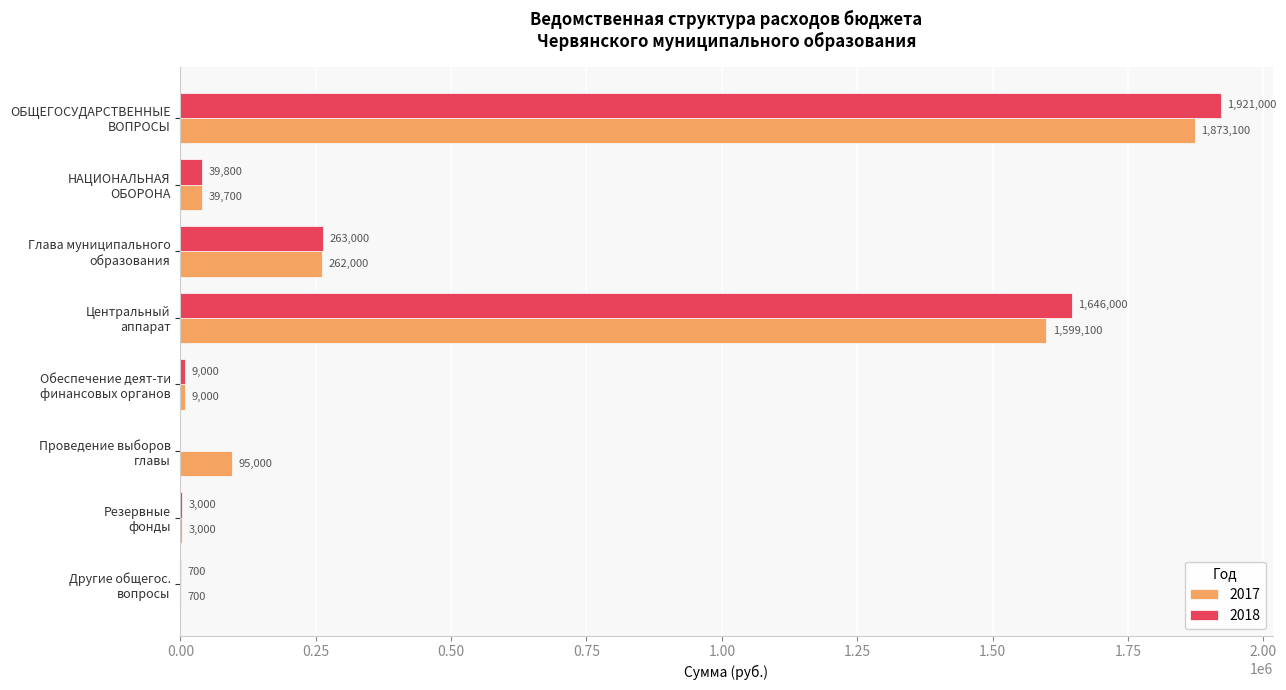

What is the highest value of the 2017 series?

1873100